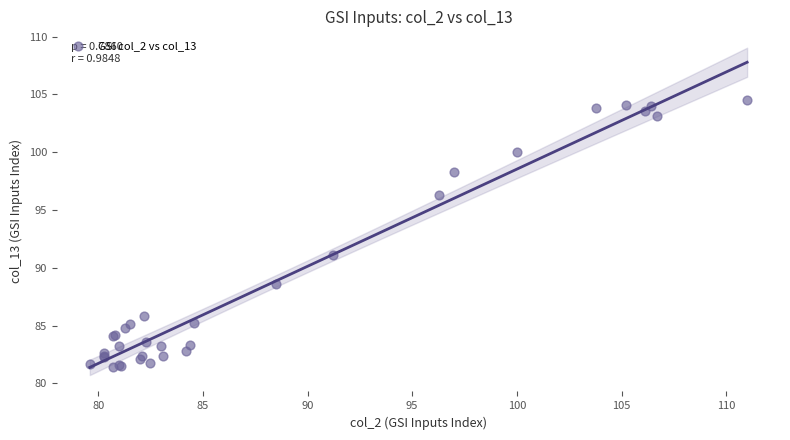

What Y value in the scatter plot is closest to 92?

91.1